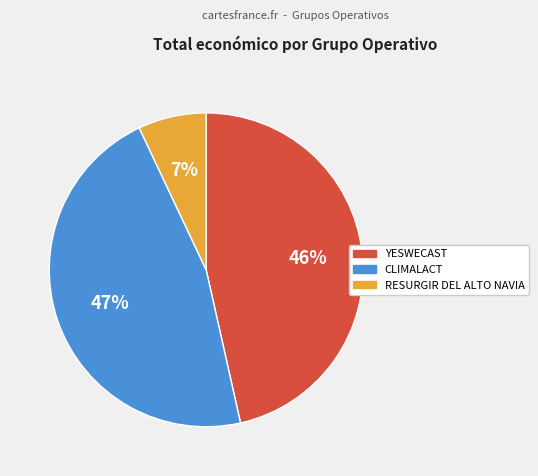

Does YESWECAST represent more than half of the total?

No